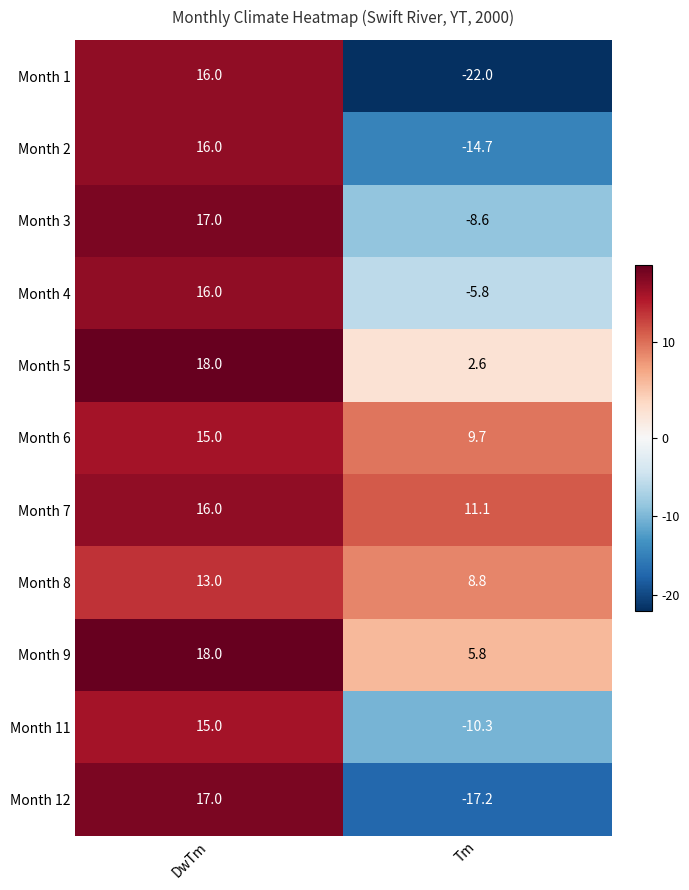

At which category is the sum across all series the highest?

DwTm